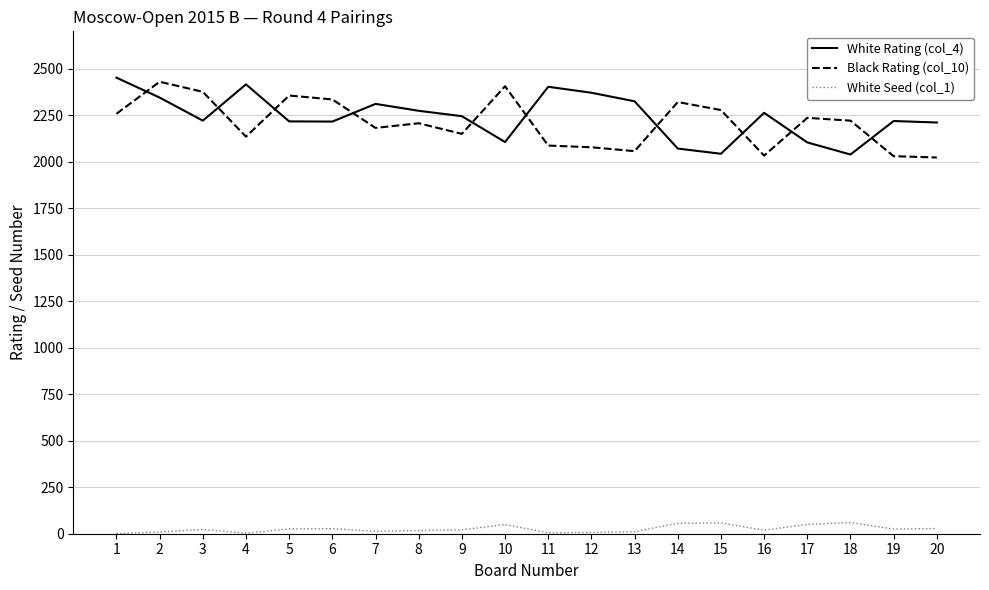

True or false: White Seed (col_1) and White Rating (col_4) intersect in this chart.

False